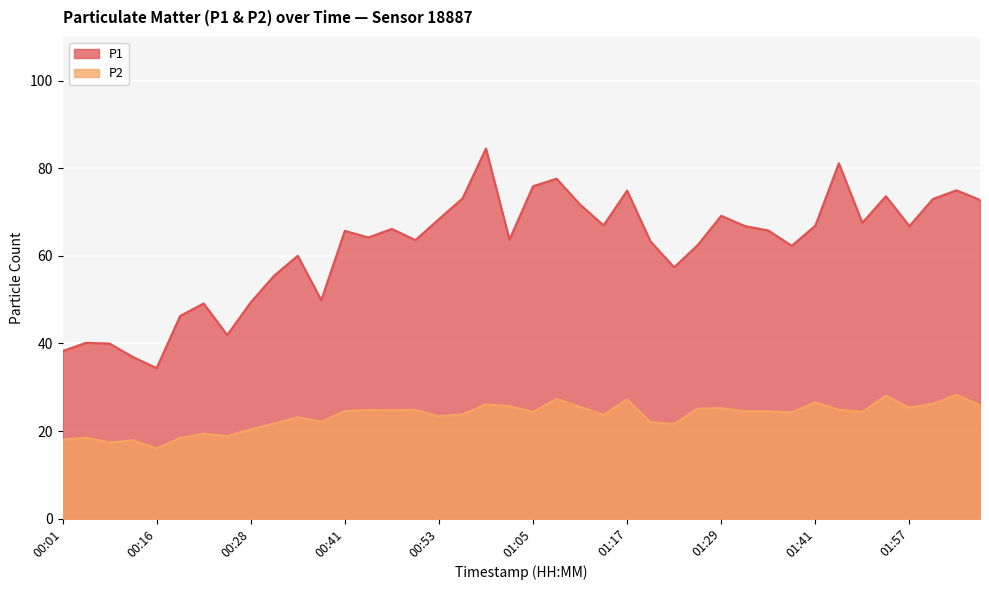

Reading left to right, transcribe all the data shown in this chart.

P1: 38.2	40.1	40.0	36.9	34.4	46.3	49.1	41.9	49.4	55.5	60.0	49.9	65.7	64.2	66.2	63.6	68.4	73.1	84.5	63.7	75.9	77.6	71.7	67.0	74.9	63.2	57.4	62.5	69.2	66.8	65.8	62.3	66.9	81.2	67.6	73.6	66.8	73.0	75.0	72.8
P2: 18.0	18.5	17.4	17.9	16.1	18.4	19.4	18.9	20.4	21.7	23.2	22.1	24.6	24.8	24.7	24.9	23.4	23.8	26.1	25.7	24.4	27.3	25.5	23.7	27.2	22.0	21.6	25.1	25.2	24.5	24.5	24.3	26.6	24.9	24.4	28.1	25.4	26.2	28.2	25.9